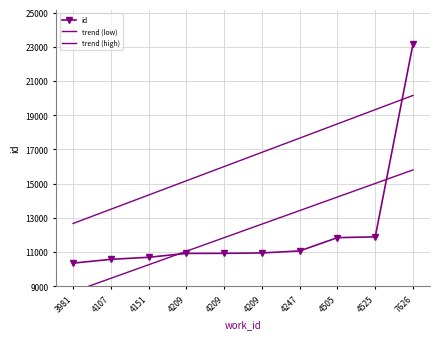

At which category is the sum across all series the highest?

7626